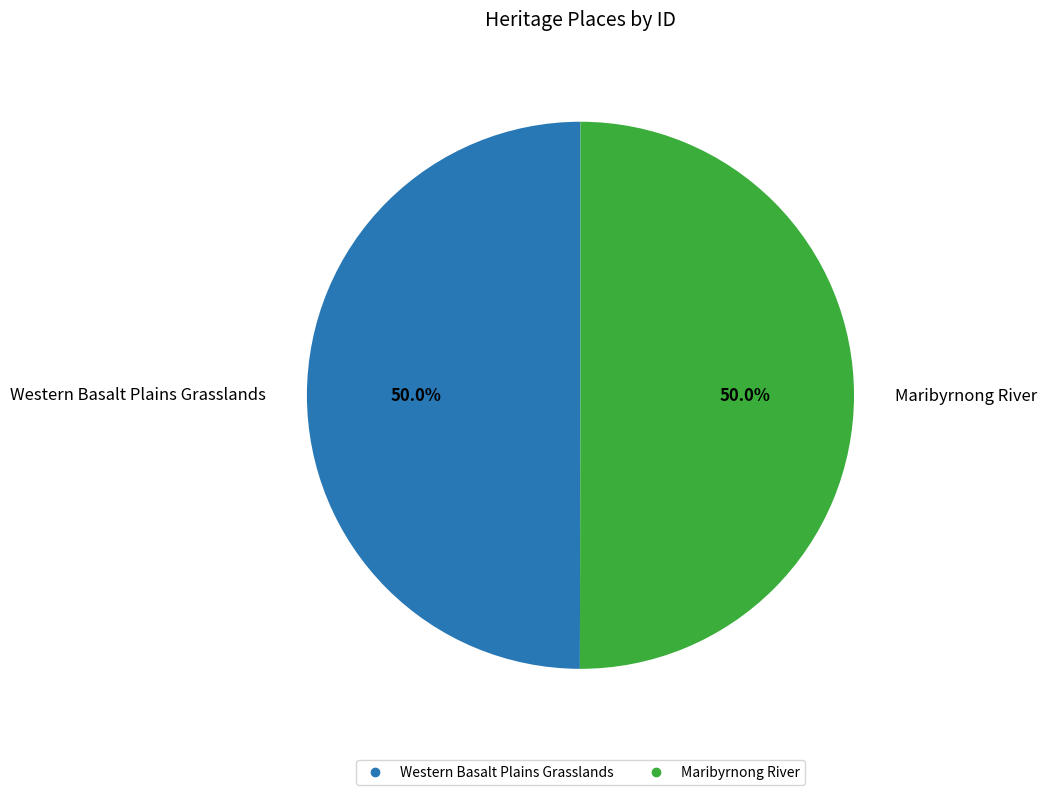

To the nearest percent, what percentage of the pie is Western Basalt Plains Grasslands?

50%